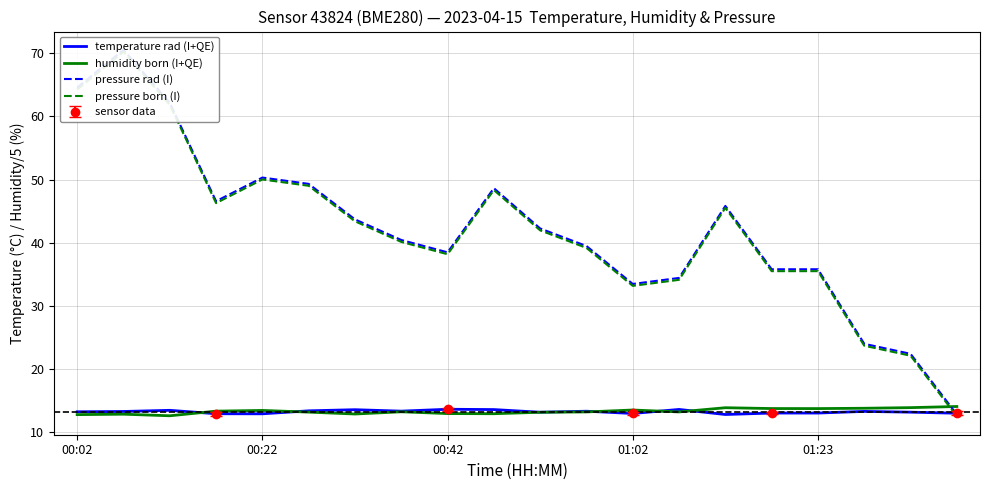

True or false: pressure born (I) has a value of 12.5 at 19.

True